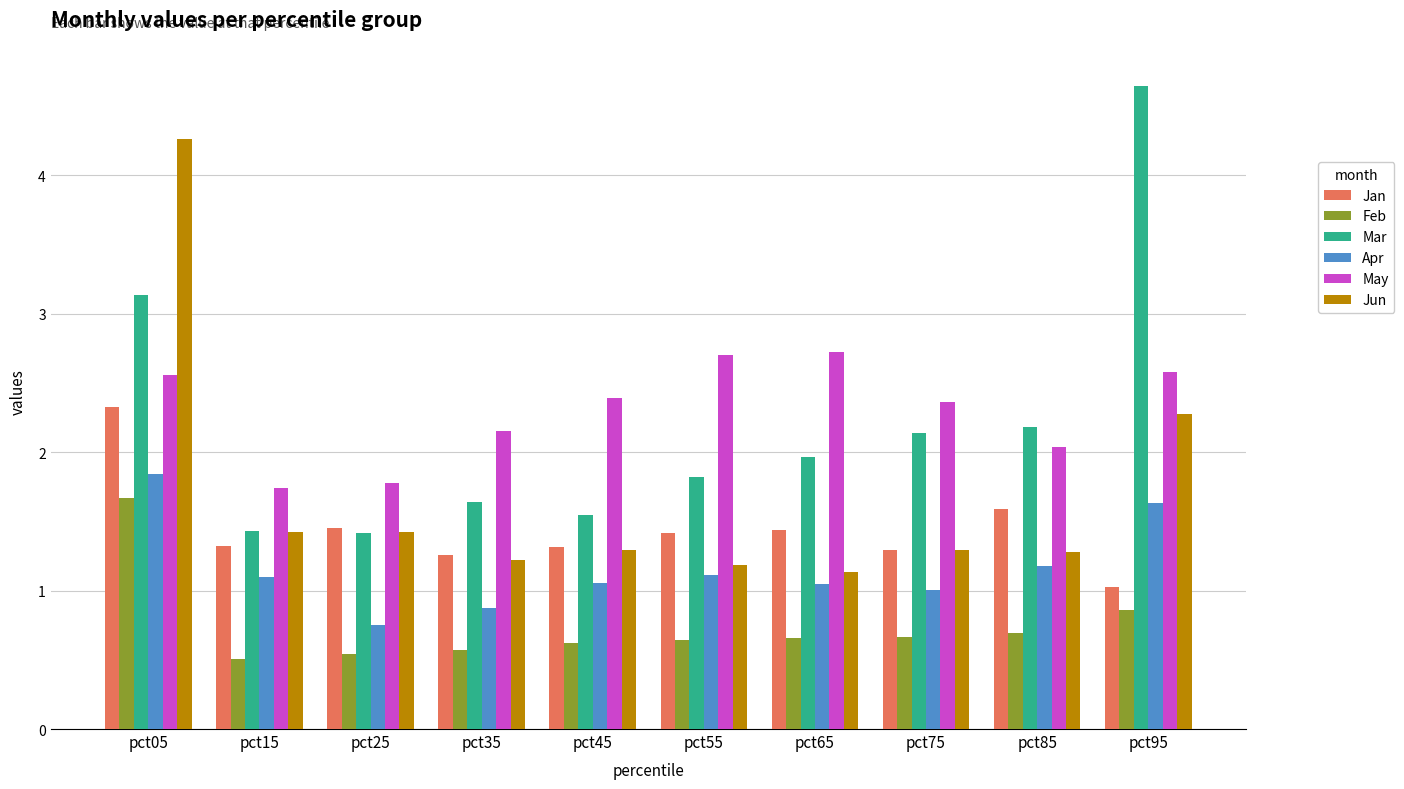

What is the total value across all series at pct25?

7.4